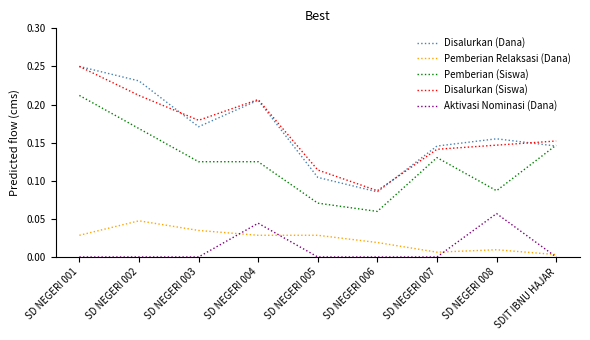

True or false: Pemberian Relaksasi (Dana) and Disalurkan (Dana) intersect in this chart.

False